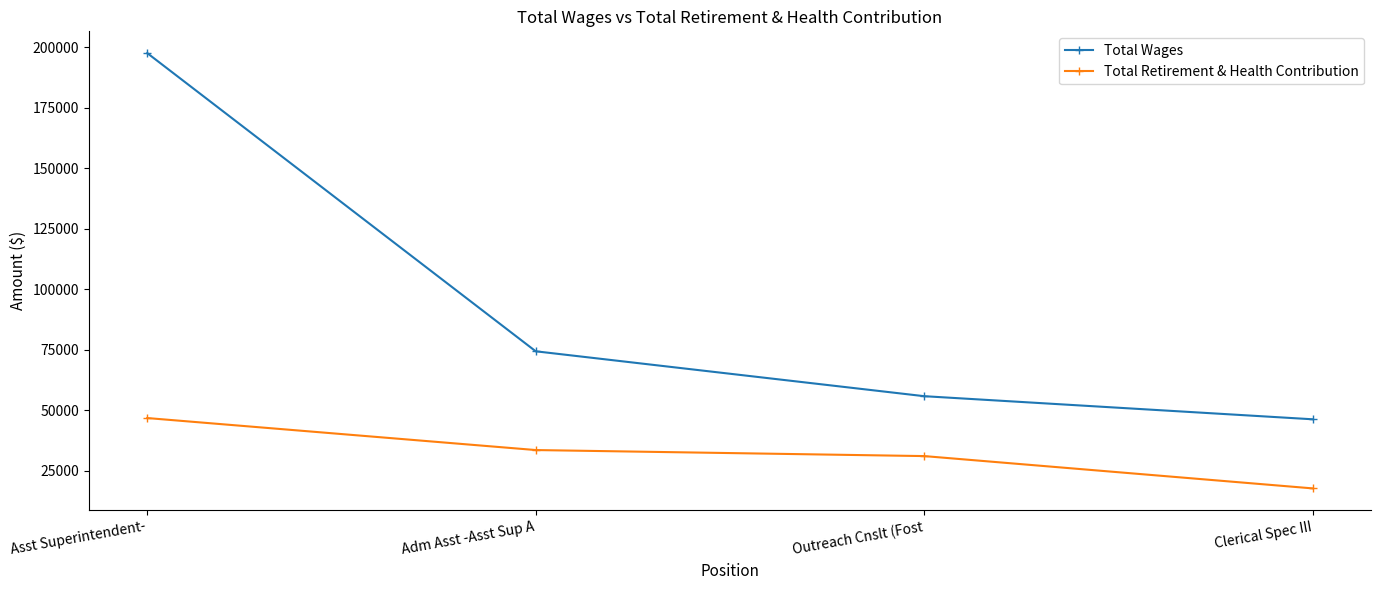

How many data points does each series have?

4